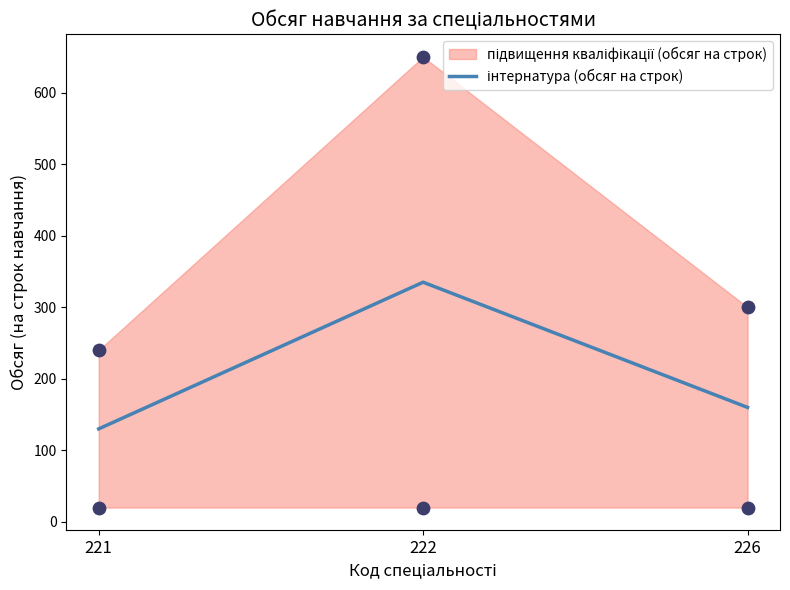

What is the change in value from 221 to 222?

+205